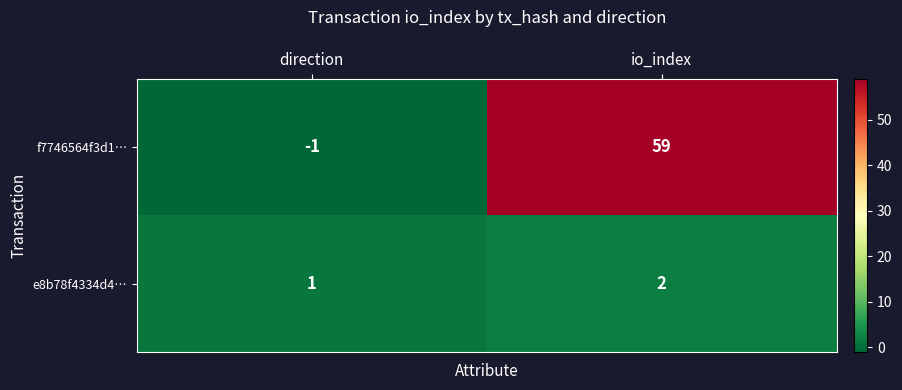

What is the average value of the f7746564f3d1… series?

29